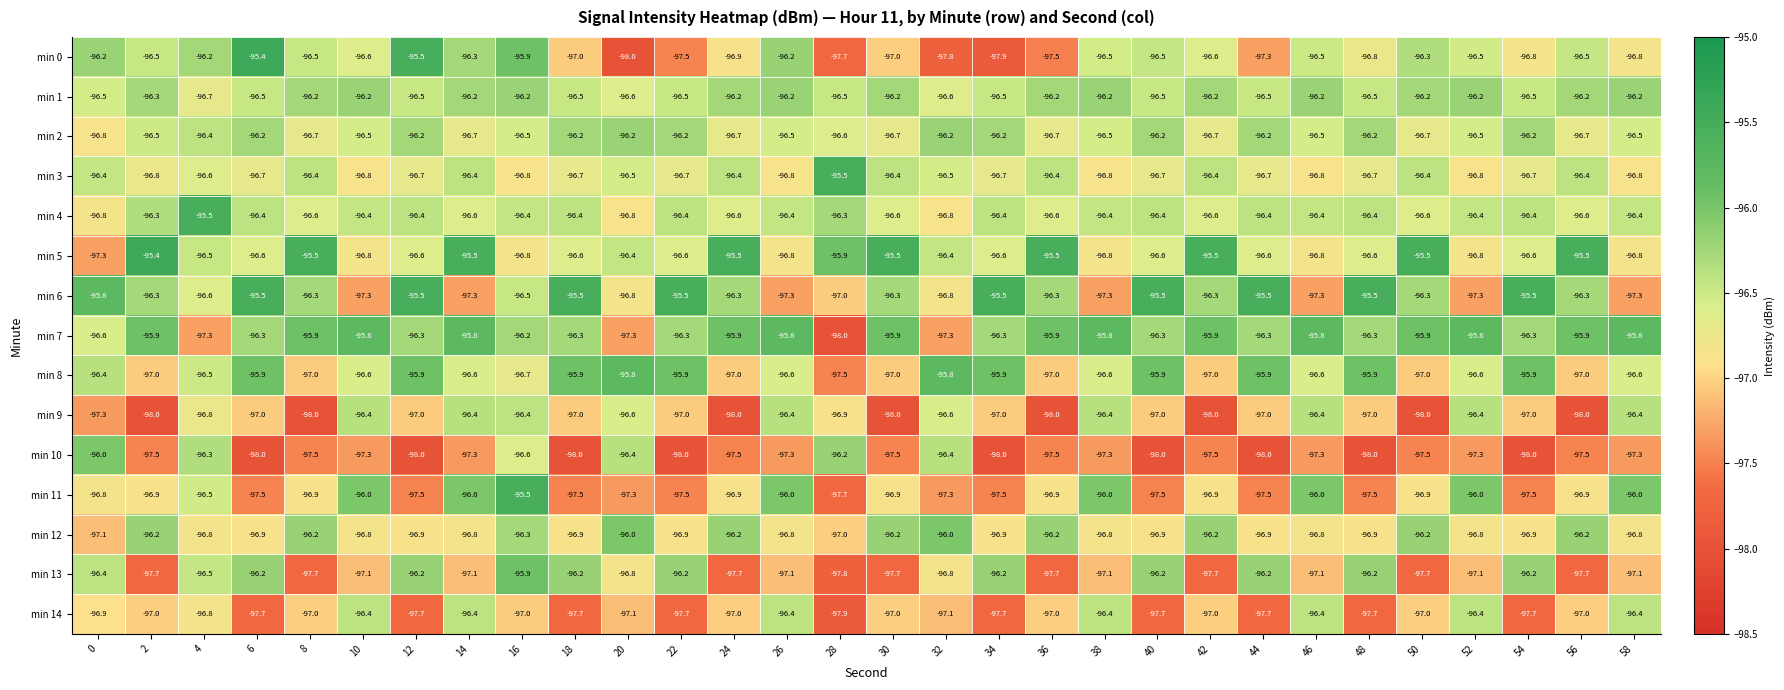

Which series changed the most between 18 and 54?

min 0